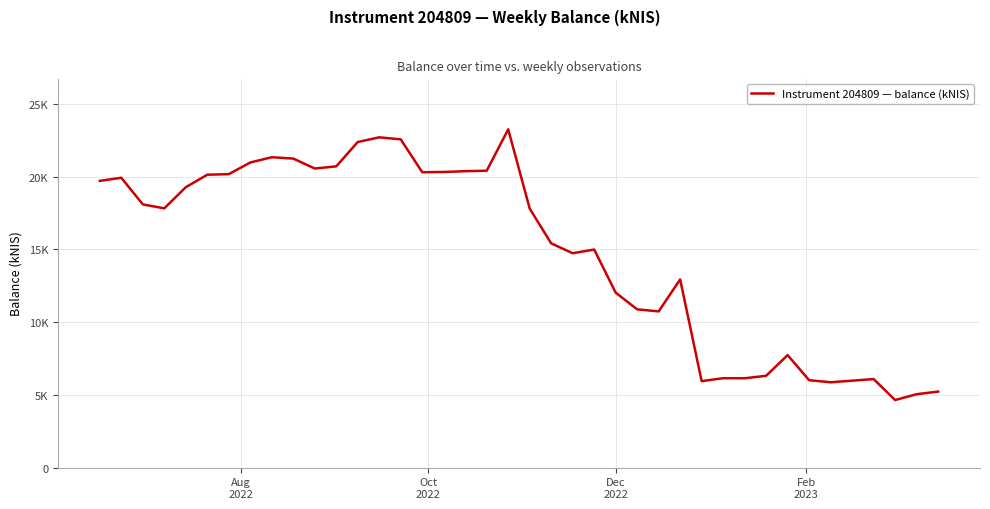

Does the chart have visible grid lines?

Yes